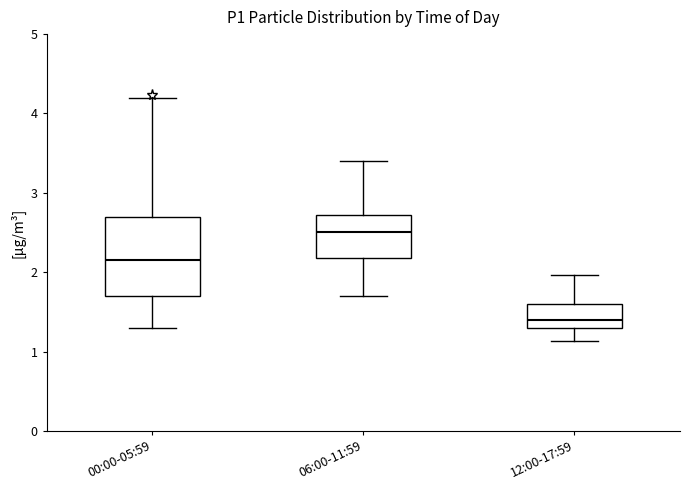

Where is the lower edge of the box for 00:00-05:59 on the y-axis? The values are not printed on the chart, so give them approximately, as read against the axis.

1.7